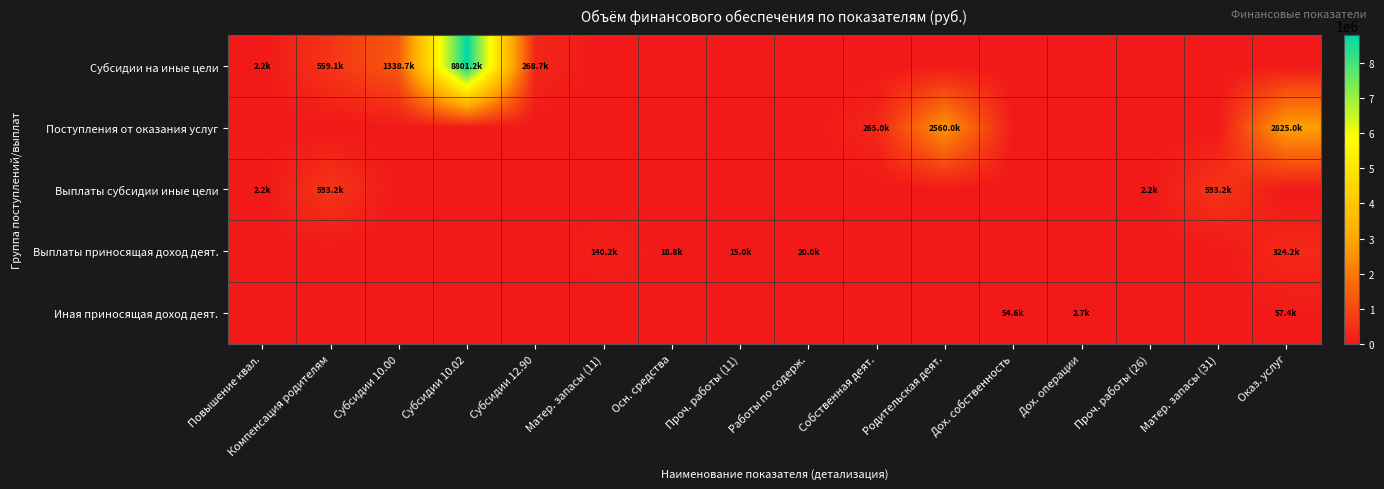

Which label corresponds to the smallest value in the chart?

Матер. запасы (11)